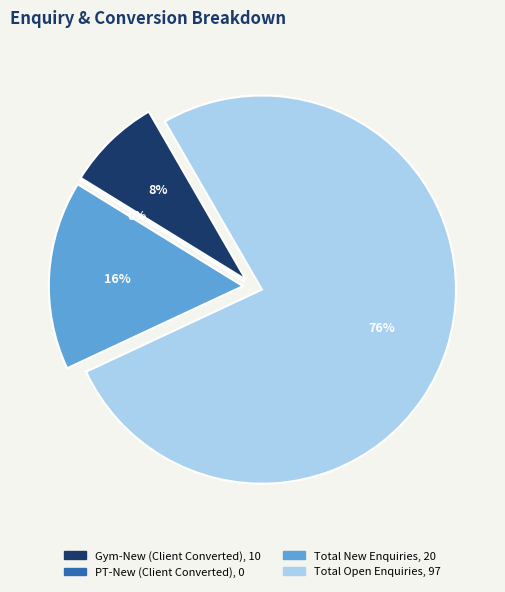

True or false: Total New Enquiries accounts for 16% of the total.

True